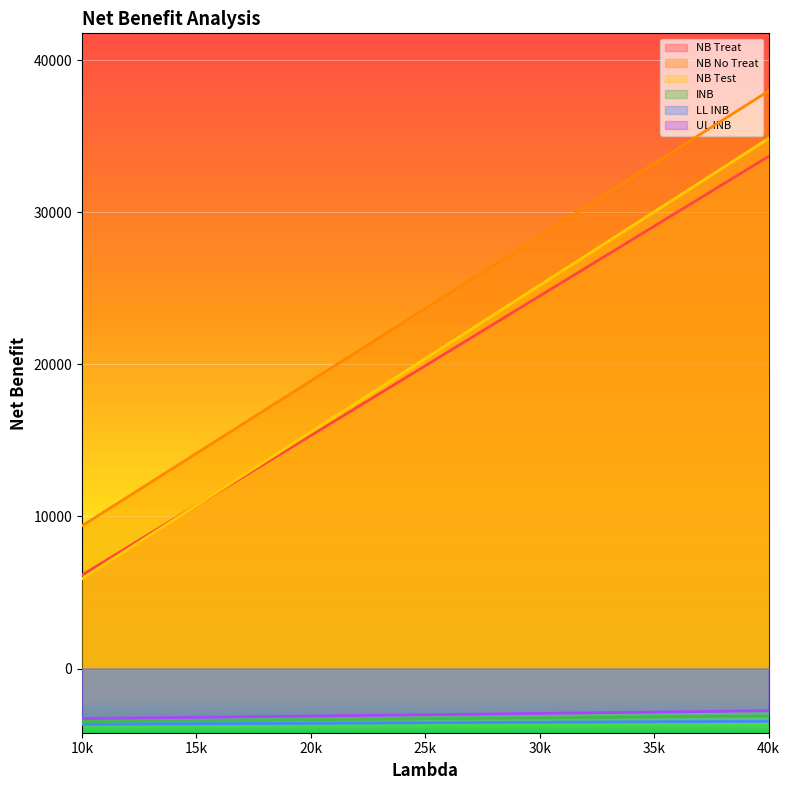

How many lines are shown in the chart?

6